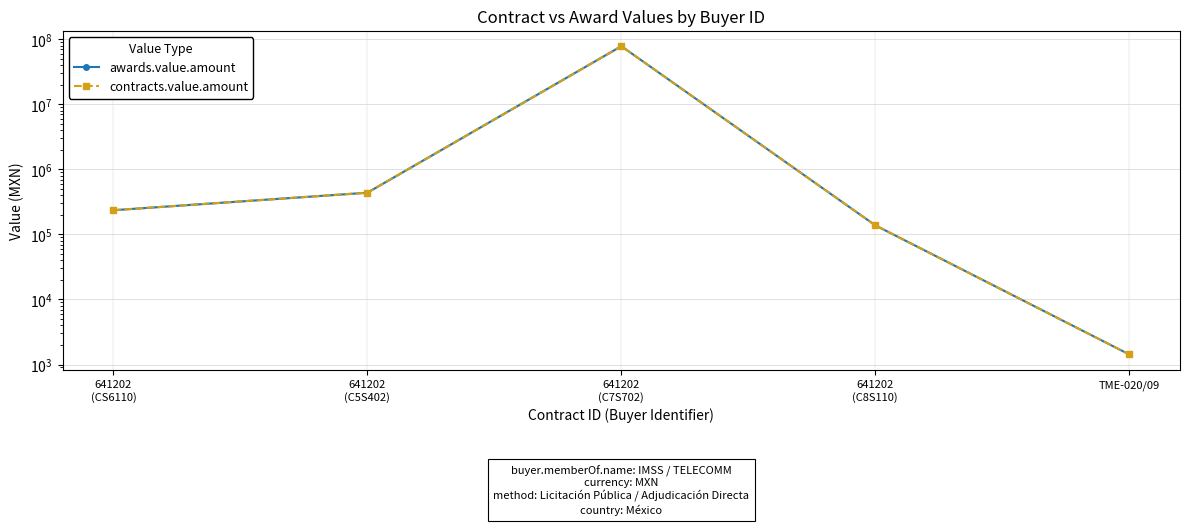

Reading left to right, what are all the values shown in this chart?

awards.value.amount: 236220.0	439020.0	78705440.0	138359.8	1430.0
contracts.value.amount: 236220.0	439020.0	78705440.0	138359.8	1430.0